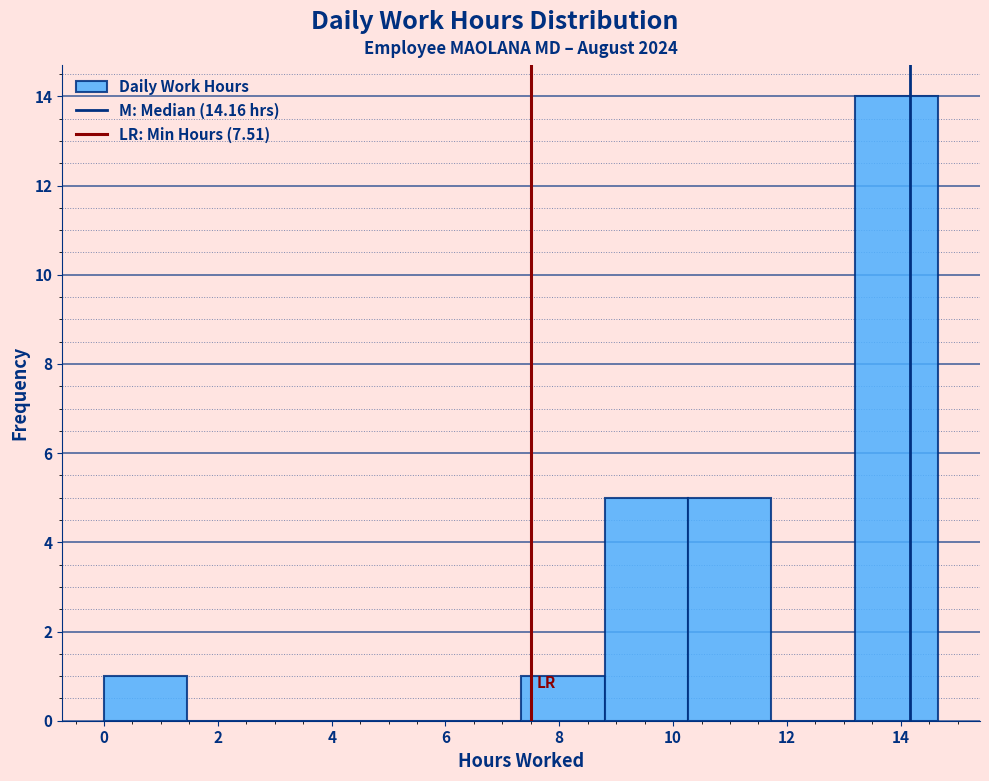

What is the height of the bar covering 8.8 to 10.2 on the x-axis? Neither the bar edges nor the heights are printed on the chart, so give them approximately, as read against the axes.

5